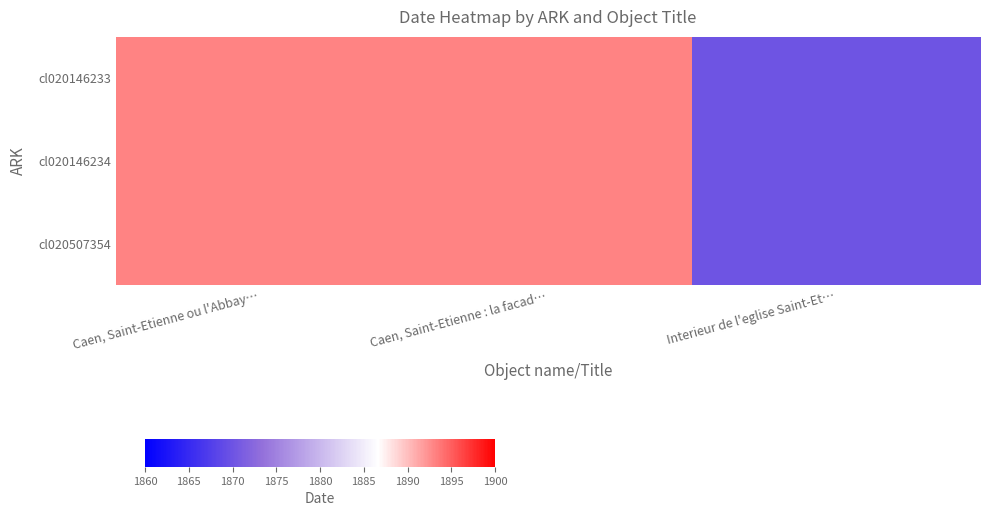

Reading left to right, what are all the values shown in this chart?

cl020146233: Caen, Saint-Etienne ou l'Abbay…=1893	Caen, Saint-Etienne : la facad…=1893	Interieur de l'eglise Saint-Et…=1870
cl020146234: Caen, Saint-Etienne ou l'Abbay…=1893	Caen, Saint-Etienne : la facad…=1893	Interieur de l'eglise Saint-Et…=1870
cl020507354: Caen, Saint-Etienne ou l'Abbay…=1893	Caen, Saint-Etienne : la facad…=1893	Interieur de l'eglise Saint-Et…=1870